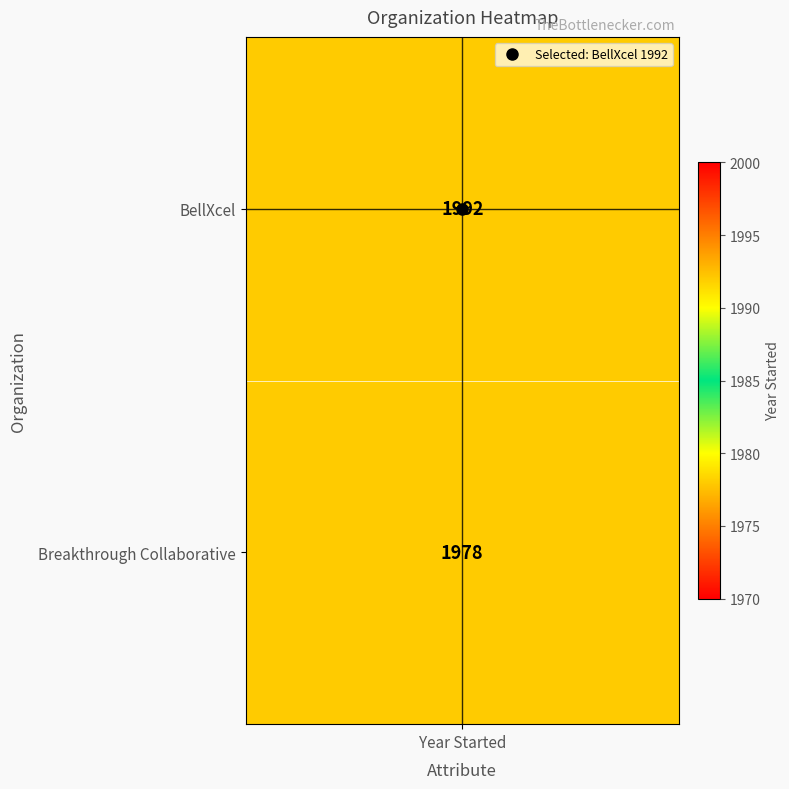

Rank the series at BellXcel from lowest to highest value.

Breakthrough Collaborative, BellXcel